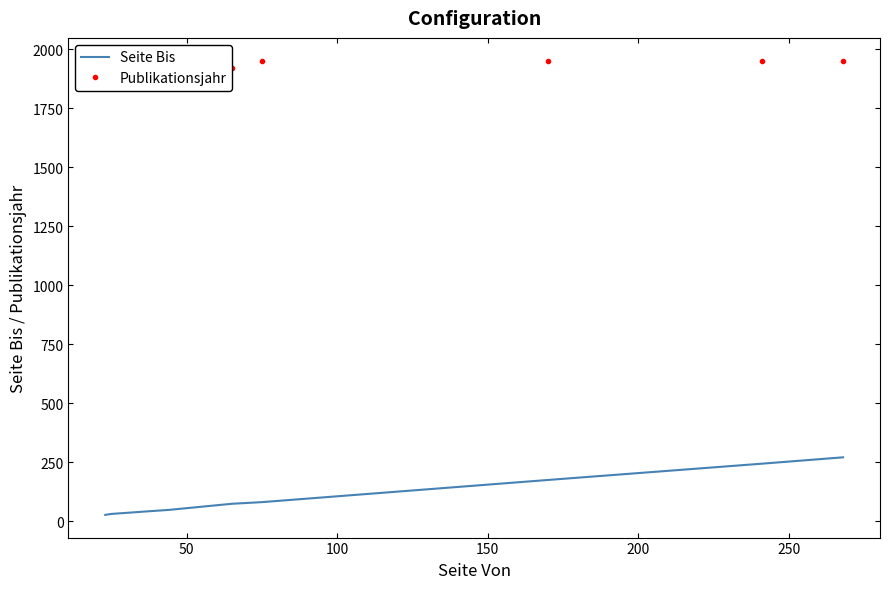

What is the highest value of the Seite Bis series?

270